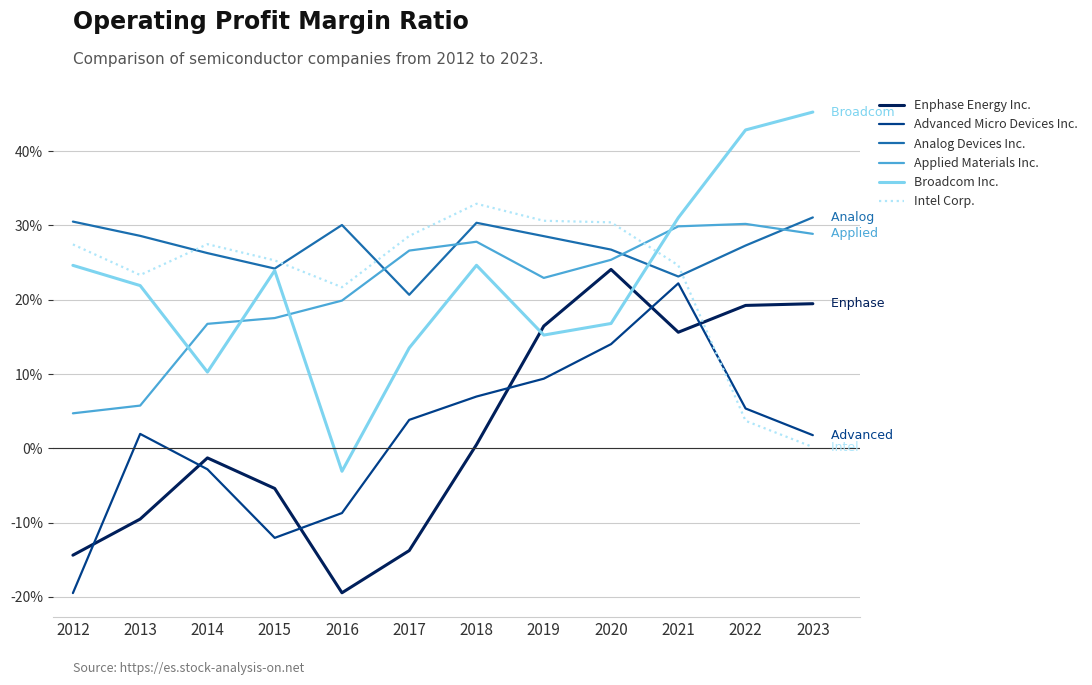

Where does the Advanced Micro Devices Inc. series first go above 0?

2013